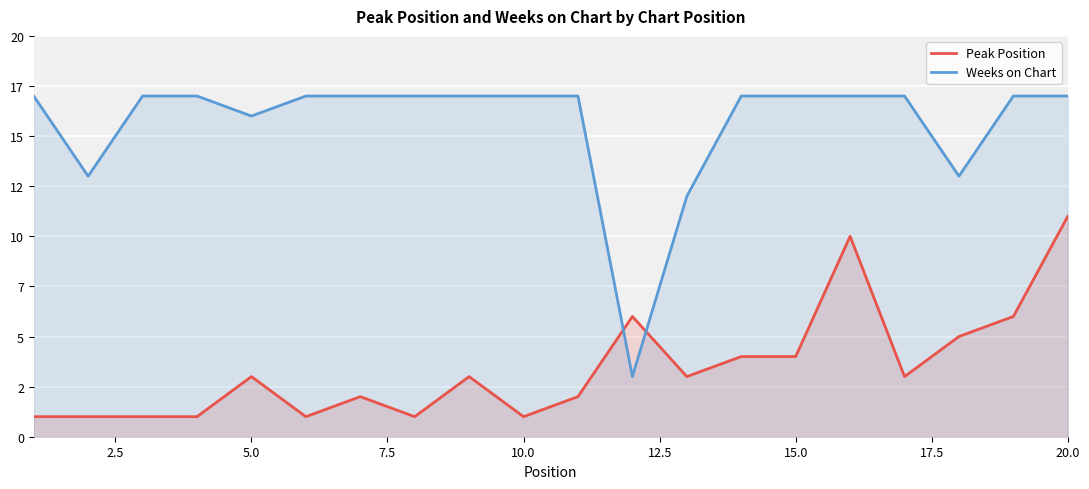

True or false: Weeks on Chart and Peak Position cross at least once.

True